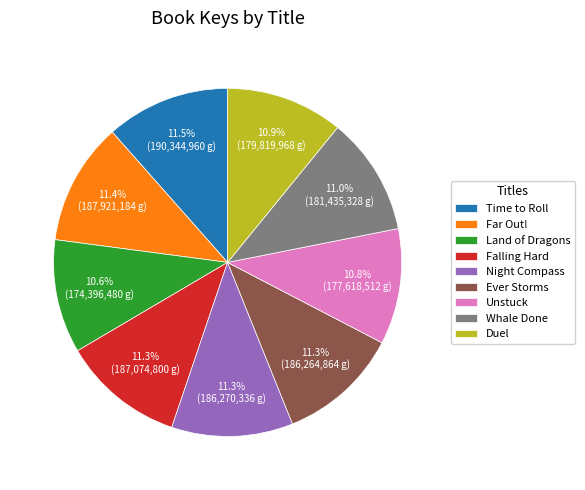

Combined, what portion of the pie is Whale Done and Ever Storms?

22.3%